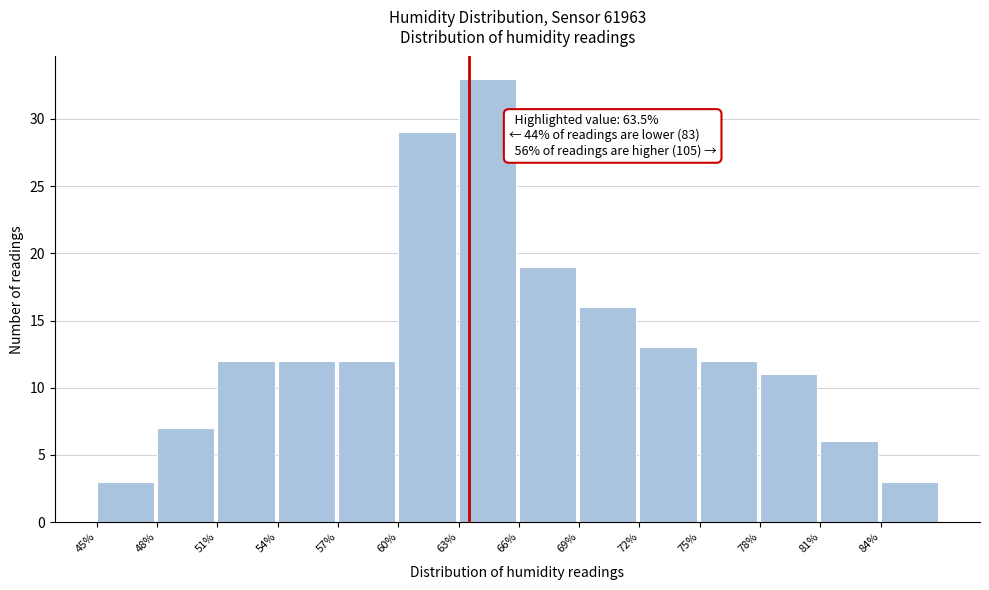

Which range on the x-axis has the tallest bar?

63 to 66